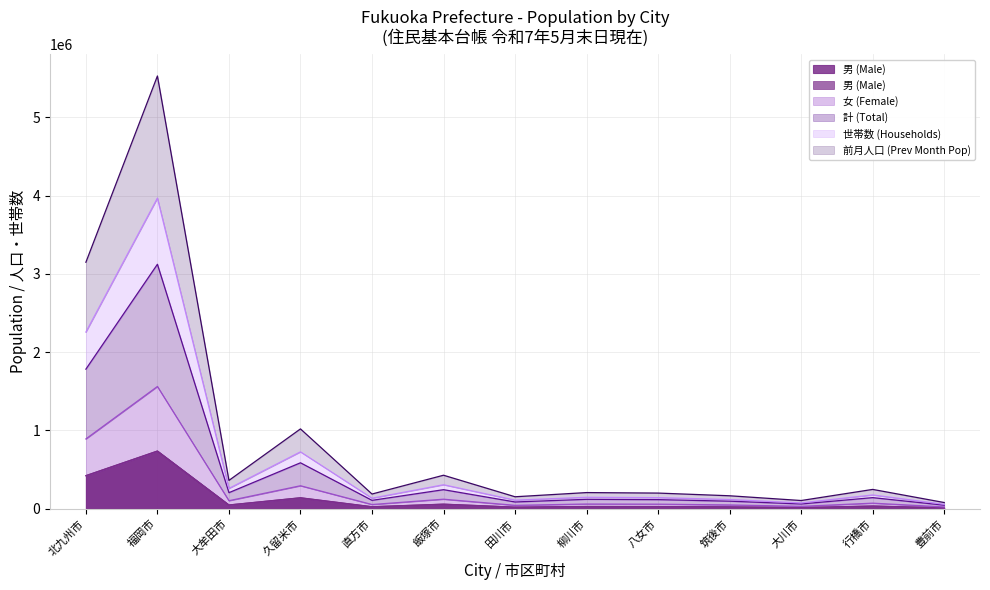

True or false: 世帯数 (Households) has more than 2 interior local peaks.

True